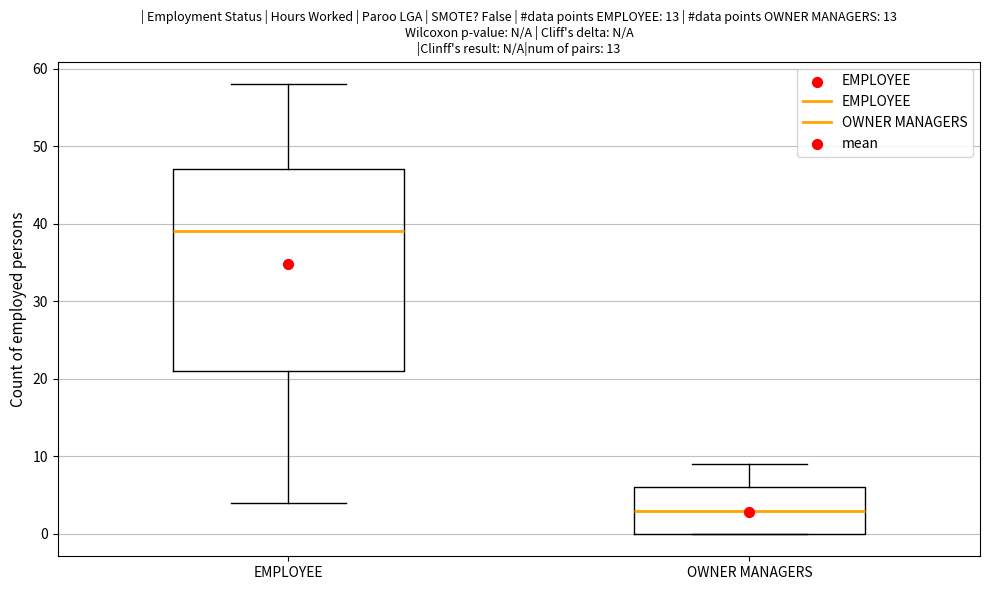

Which box has the lowest median line?

OWNER MANAGERS